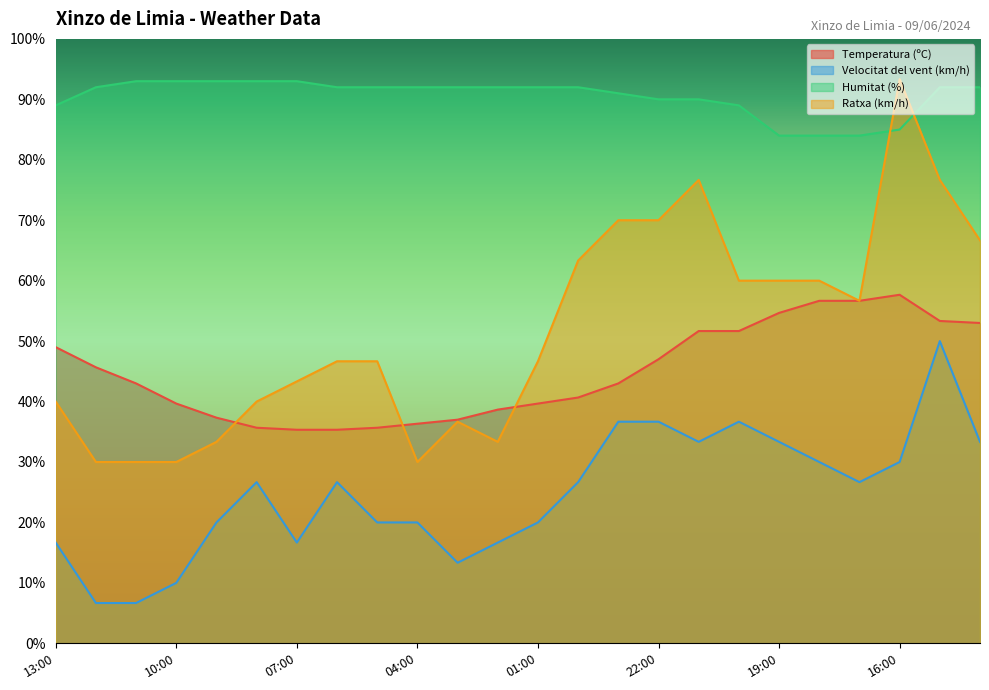

Which label corresponds to the smallest value in the chart?

12:00